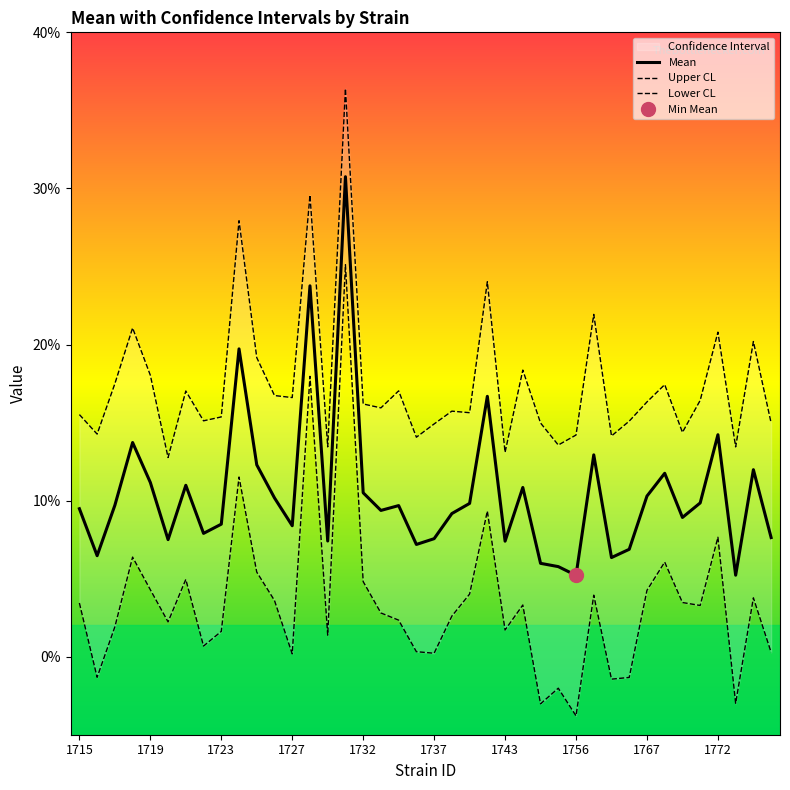

Which category has the highest value in the Mean series?

15